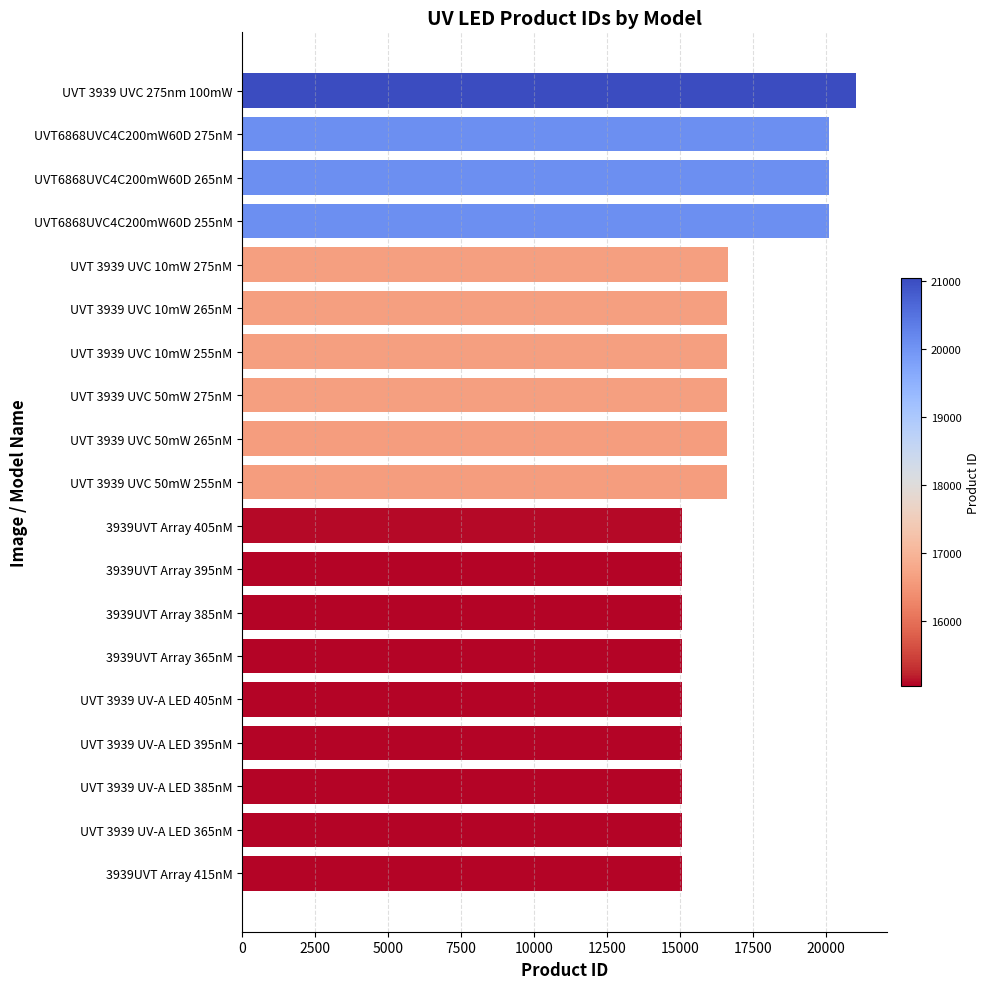

What is the value of the 3rd bar from the top?

20099